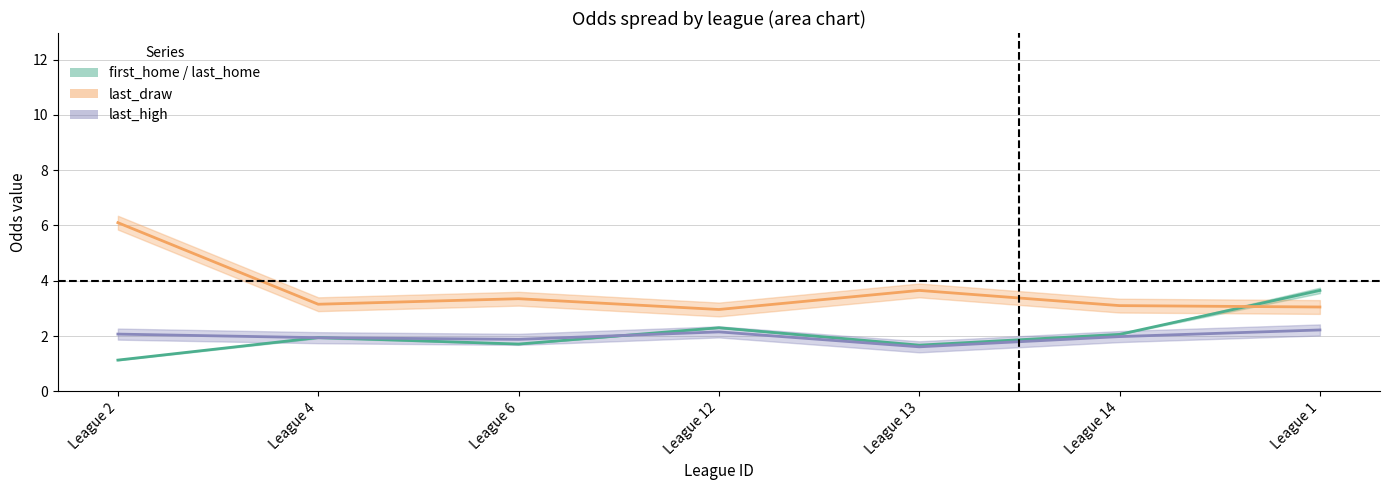

True or false: first_home has more than 2 points higher than both neighbors.

False